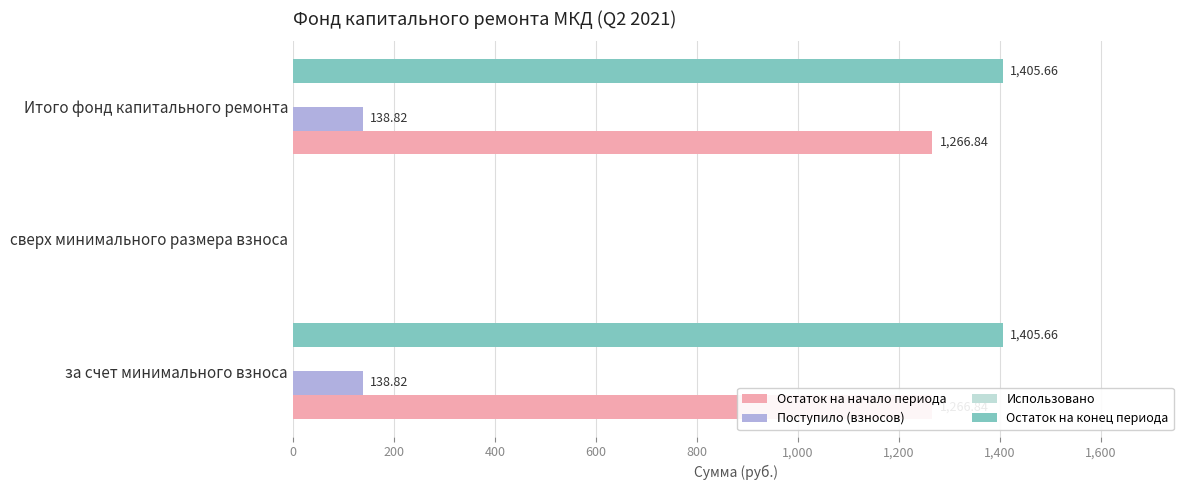

Are the bars grouped side by side (vs. stacked)?

Yes